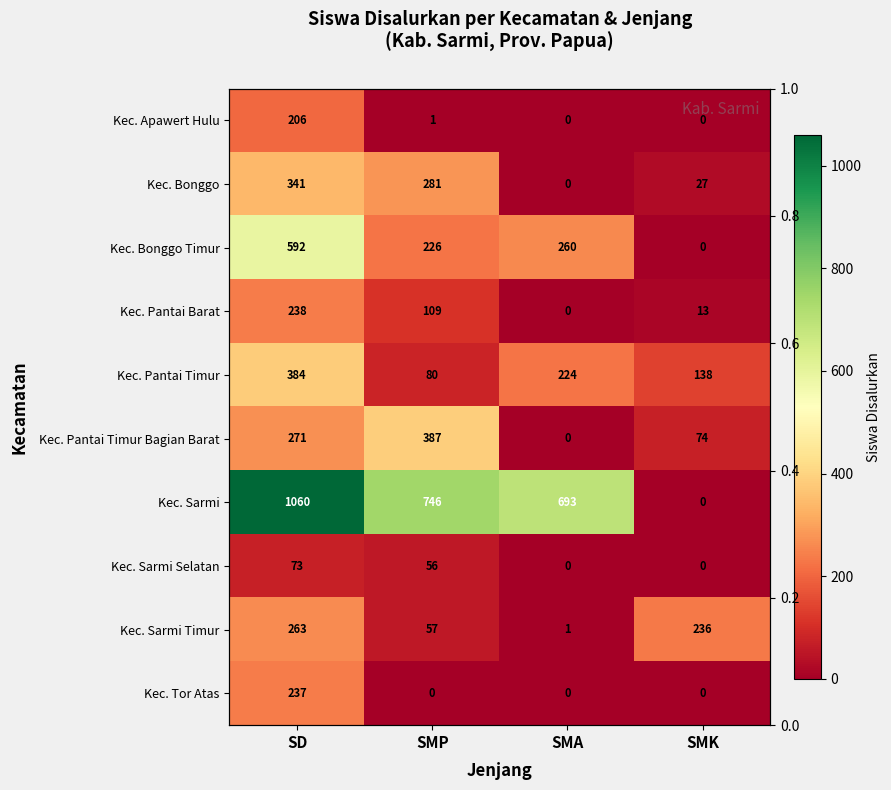

Rank the series at SMP from lowest to highest value.

Kec. Tor Atas, Kec. Apawert Hulu, Kec. Sarmi Selatan, Kec. Sarmi Timur, Kec. Pantai Timur, Kec. Pantai Barat, Kec. Bonggo Timur, Kec. Bonggo, Kec. Pantai Timur Bagian Barat, Kec. Sarmi